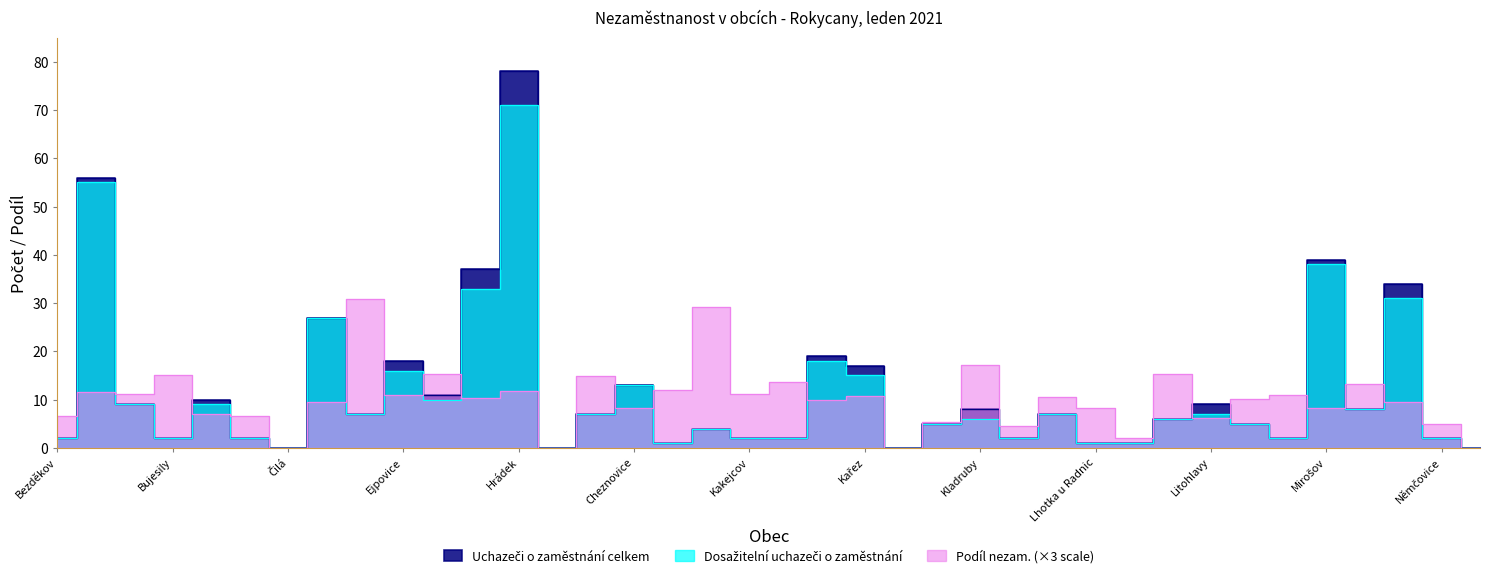

True or false: Podíl nezam. na obyvatelstvu v % has more than 1 interior local peaks.

True